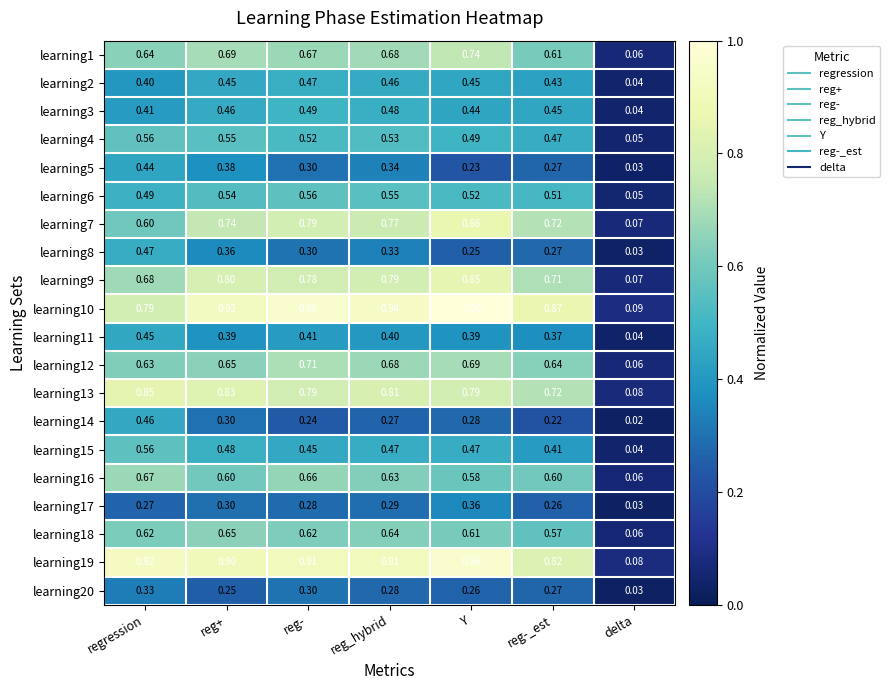

At which label is learning14 closest to 0?

delta